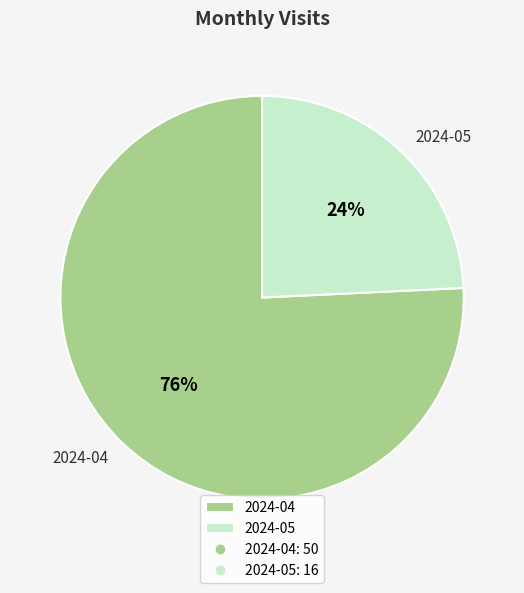

What percentage is the 2024-04 slice, to the nearest percent?

76%